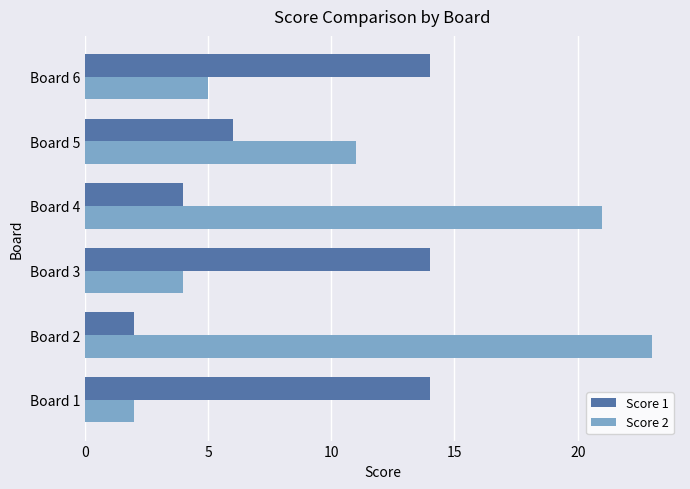

Which series has the largest total across all categories?

Score 2